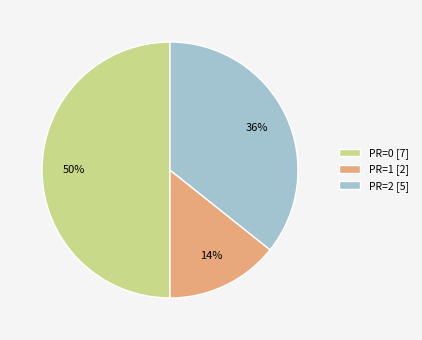

What is the largest slice in the pie chart?

PR=0 [7]